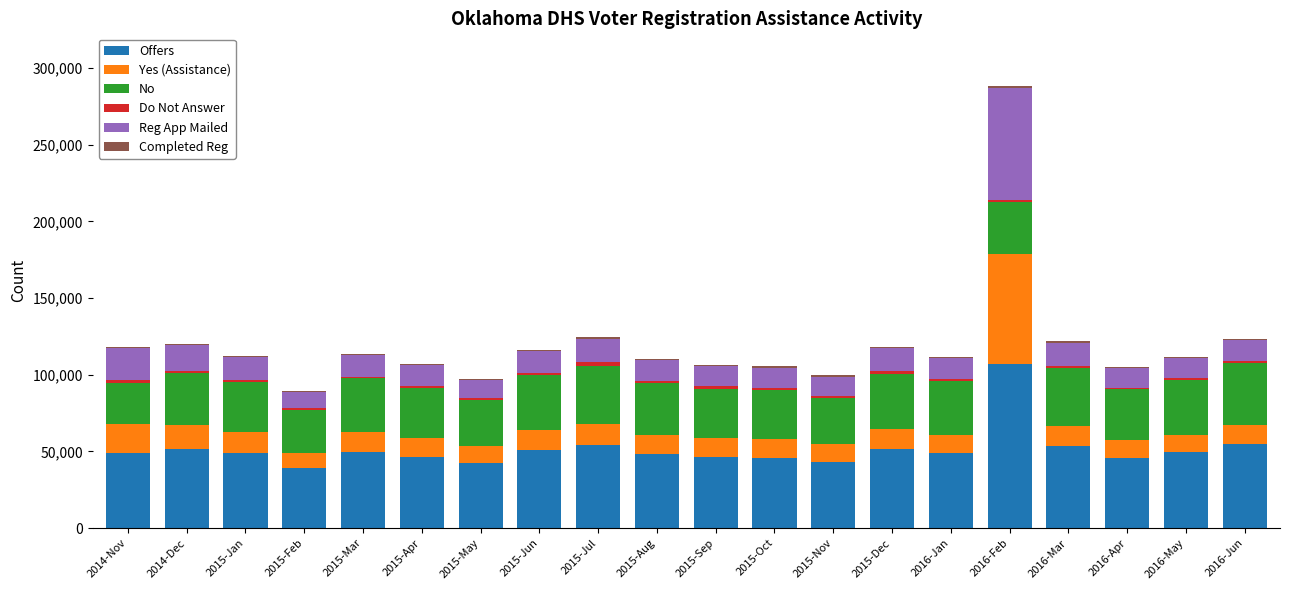

At which category is the sum across all series the highest?

2016-Feb